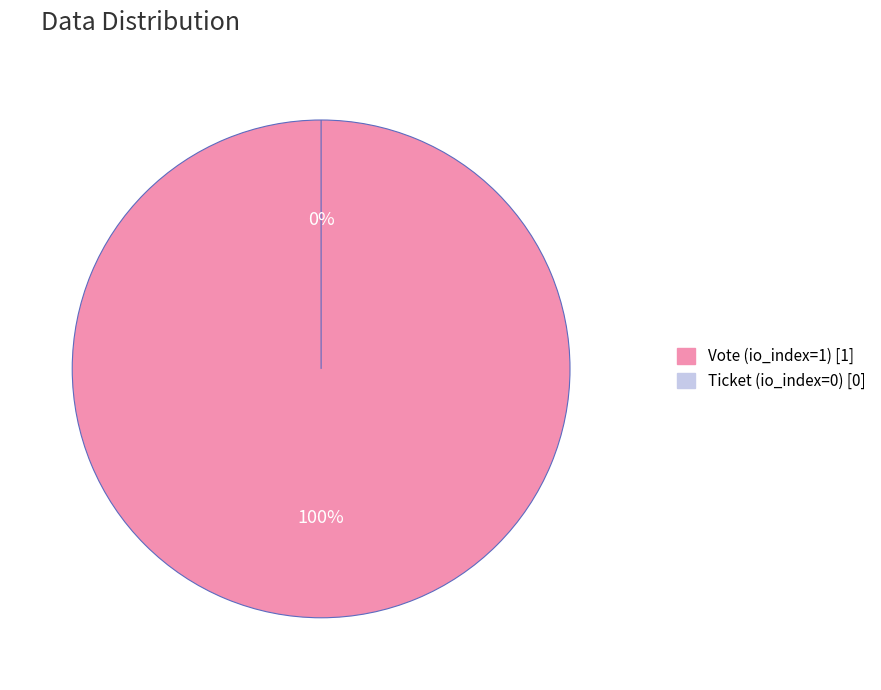

Which has a higher value, Vote (io_index=1) or Ticket (io_index=0)?

Vote (io_index=1)